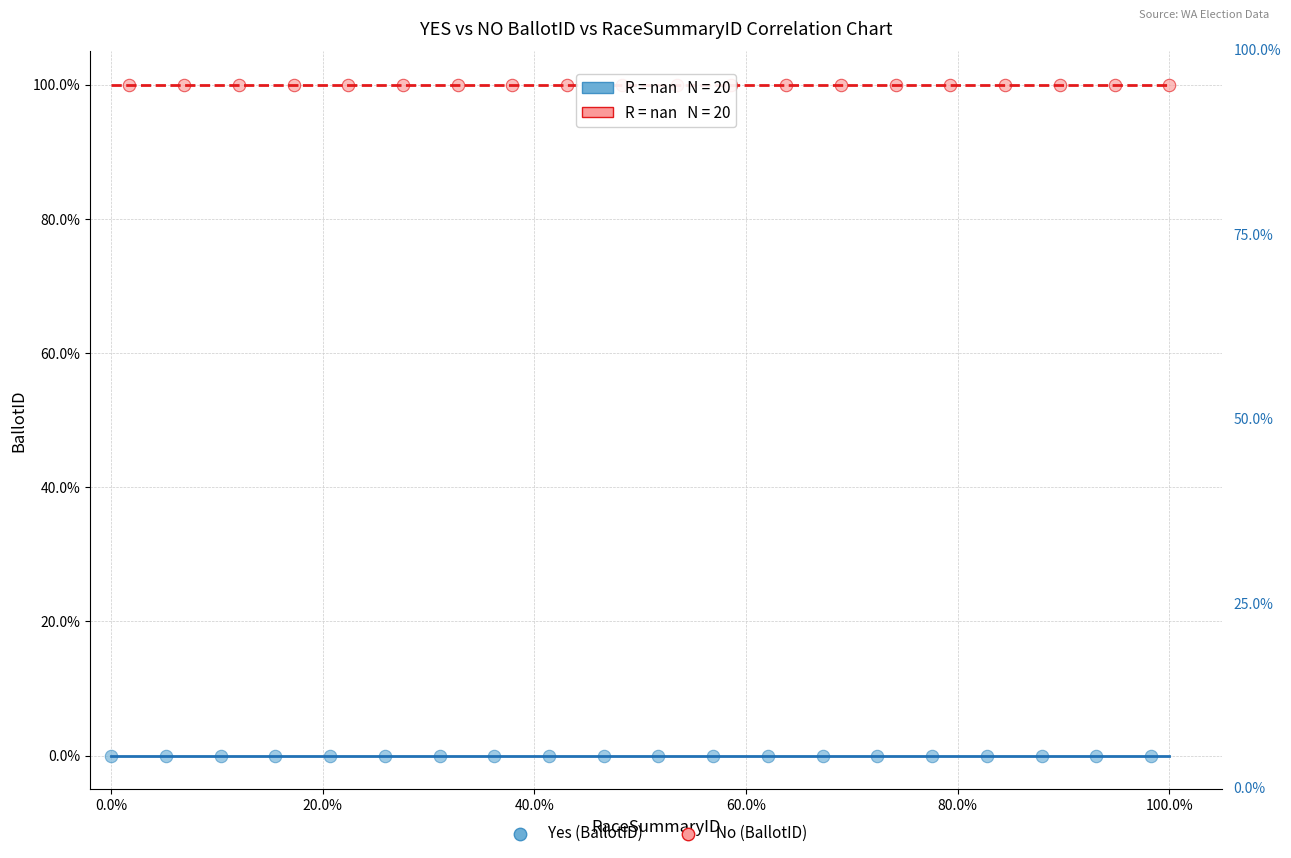

Which series reaches the minimum Y coordinate?

Yes (BallotID)